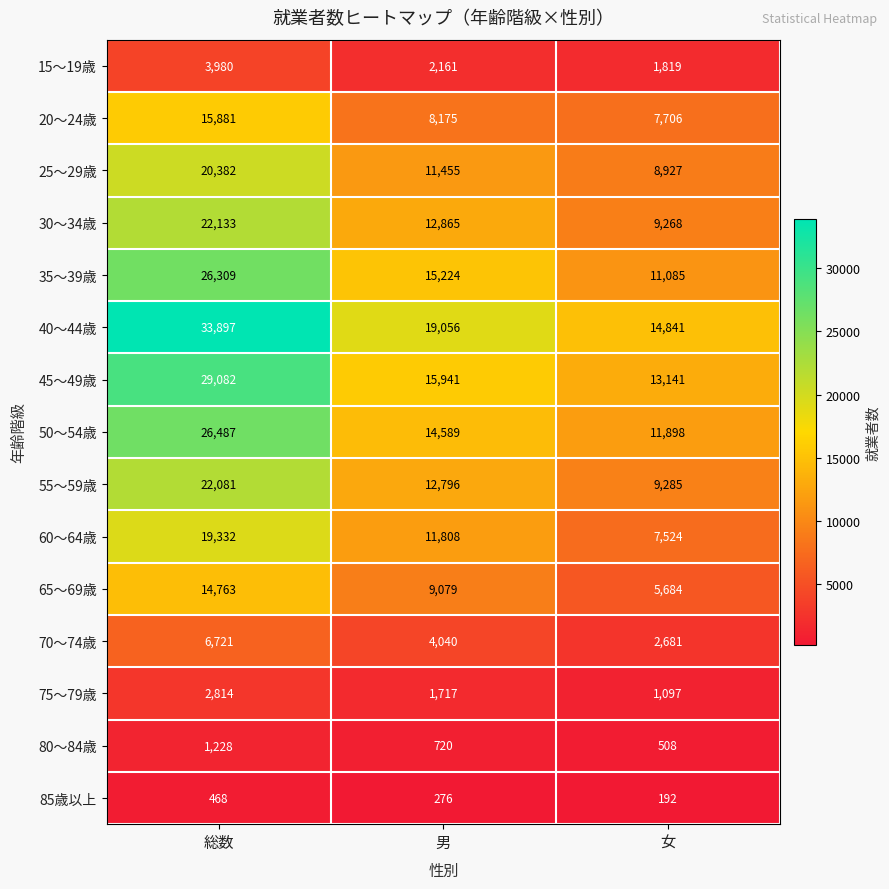

Count the number of categories in the chart.

3